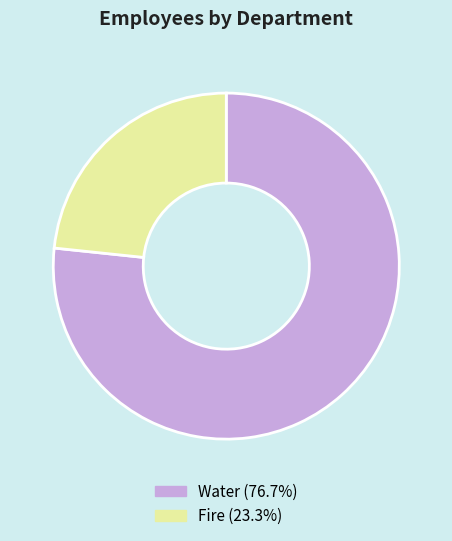

Is there any slice that represents more than half of the pie?

Yes